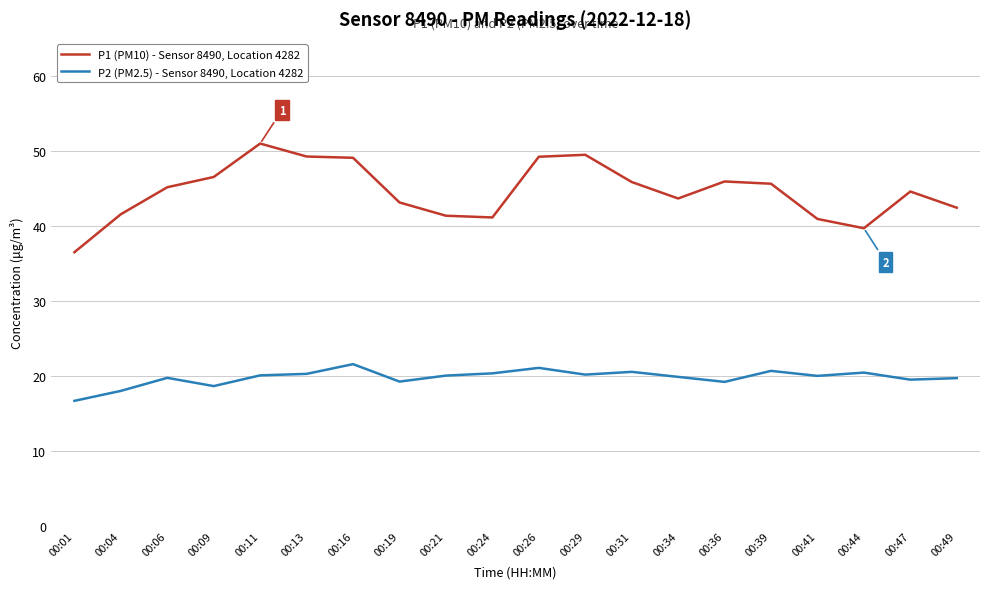

Which label corresponds to the smallest value in the chart?

00:01